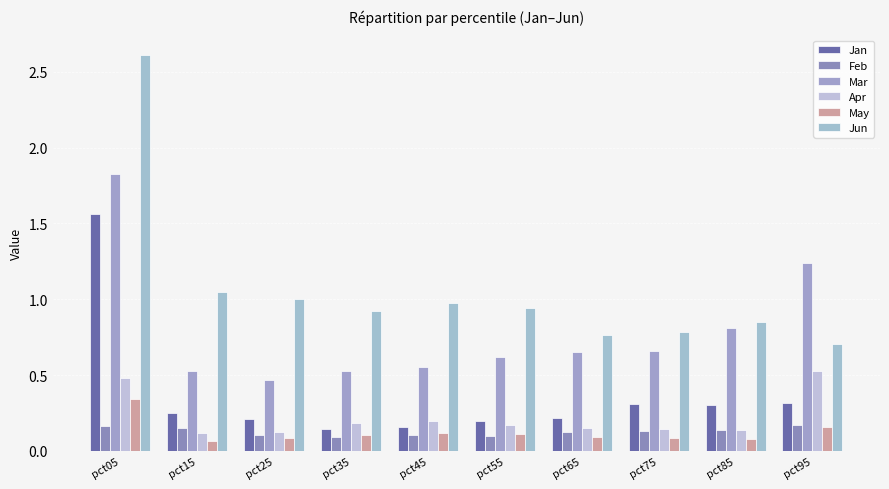

Reading right to left, extract all data points from this chart.

Jan: pct95=0.3	pct85=0.3	pct75=0.3	pct65=0.2	pct55=0.2	pct45=0.2	pct35=0.1	pct25=0.2	pct15=0.2	pct05=1.6
Feb: pct95=0.2	pct85=0.1	pct75=0.1	pct65=0.1	pct55=0.1	pct45=0.1	pct35=0.1	pct25=0.1	pct15=0.2	pct05=0.2
Mar: pct95=1.2	pct85=0.8	pct75=0.7	pct65=0.7	pct55=0.6	pct45=0.6	pct35=0.5	pct25=0.5	pct15=0.5	pct05=1.8
Apr: pct95=0.5	pct85=0.1	pct75=0.1	pct65=0.2	pct55=0.2	pct45=0.2	pct35=0.2	pct25=0.1	pct15=0.1	pct05=0.5
May: pct95=0.2	pct85=0.1	pct75=0.1	pct65=0.1	pct55=0.1	pct45=0.1	pct35=0.1	pct25=0.1	pct15=0.1	pct05=0.3
Jun: pct95=0.7	pct85=0.9	pct75=0.8	pct65=0.8	pct55=0.9	pct45=1.0	pct35=0.9	pct25=1.0	pct15=1.0	pct05=2.6